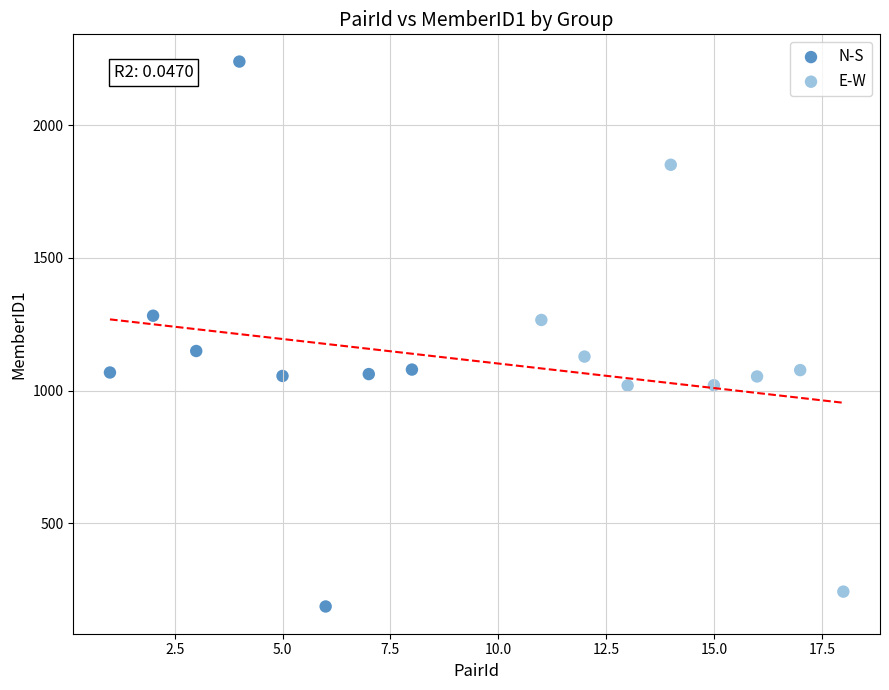

Which series has the widest spread of Y values?

N-S